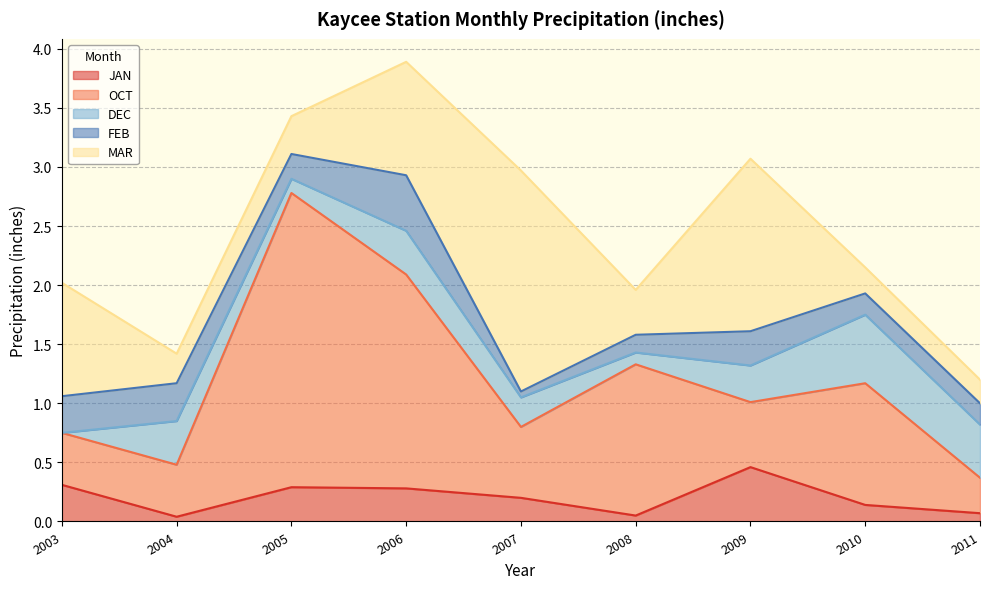

What is the difference between the highest and lowest values at 2011?

0.4